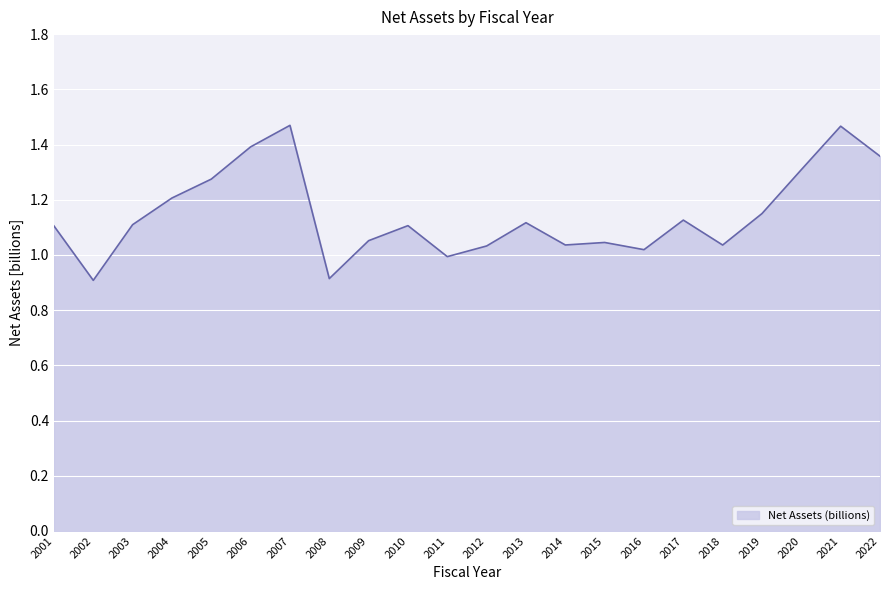

The value at 2006 is 0.7. True or false?

False